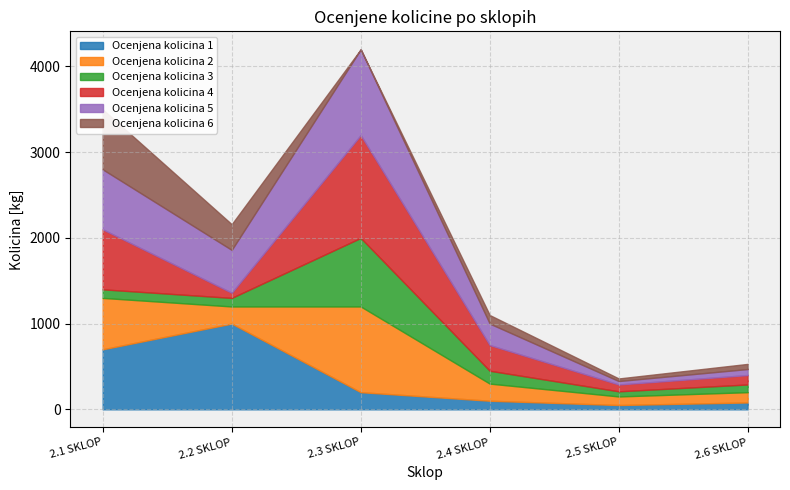

At which category does Ocenjena kolicina 1 reach its first local peak?

2.2 SKLOP